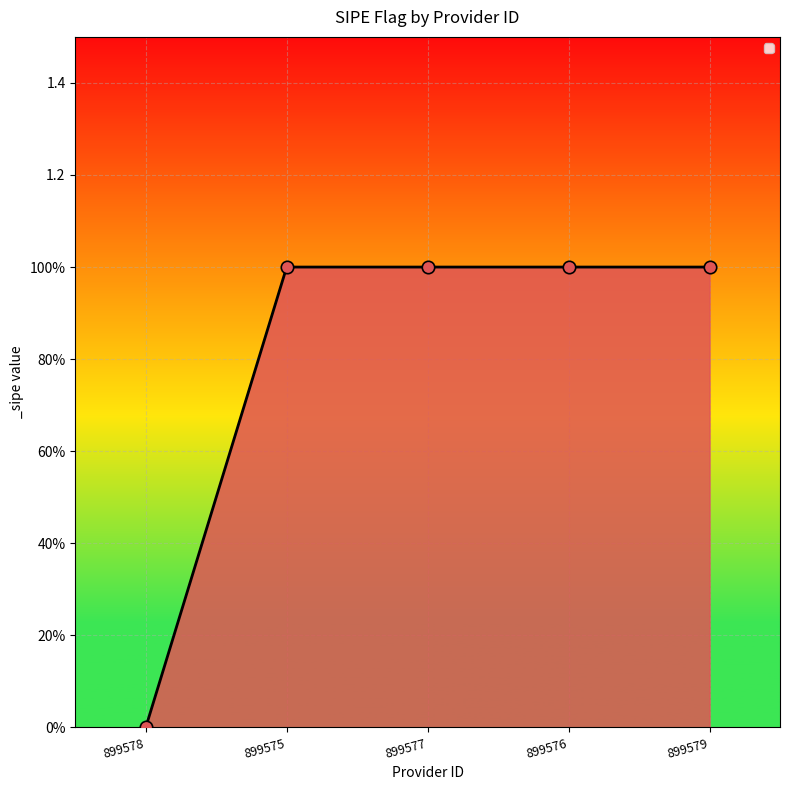

Between 899577 and 899578, which is larger?

899577